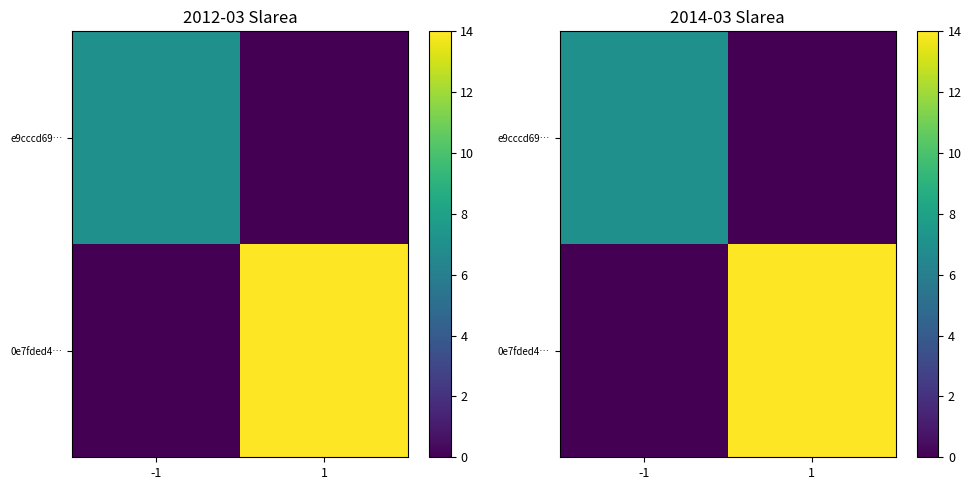

At how many categories does at least one series exceed 0?

2